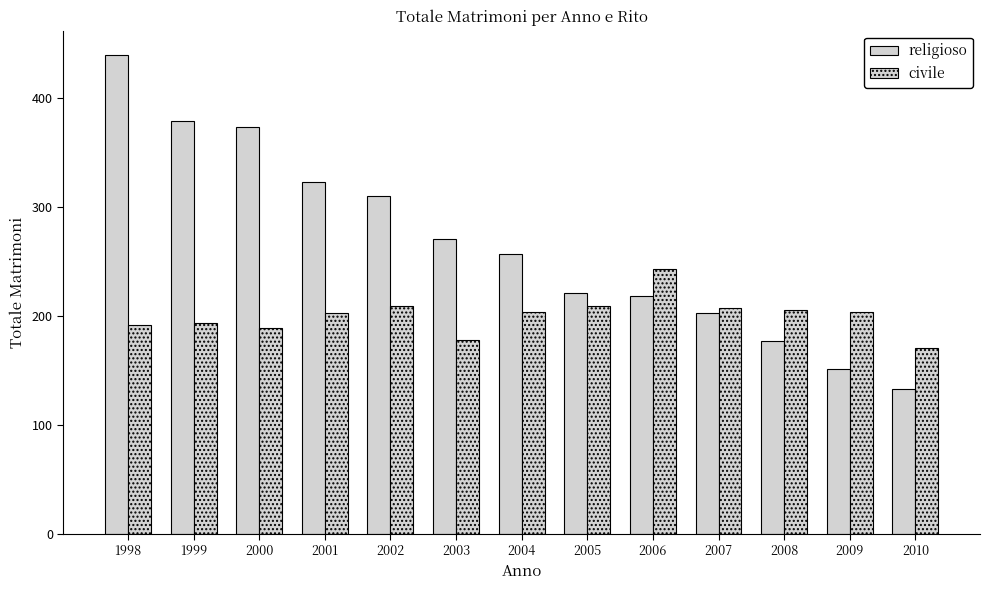

Count the number of categories in the chart.

13